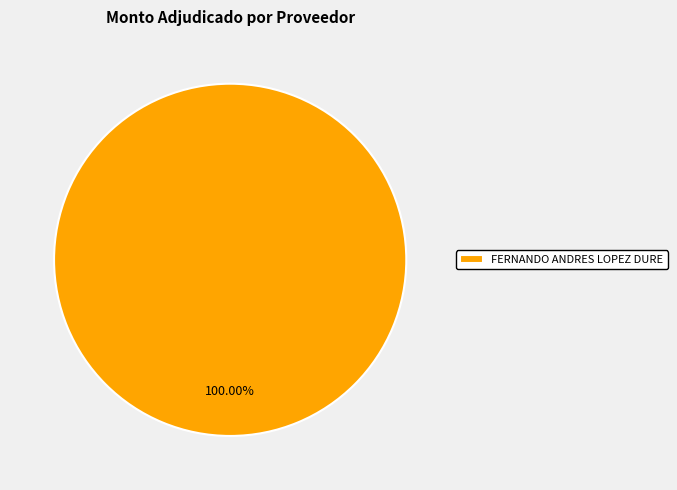

Which slice represents more than half of the pie?

FERNANDO ANDRES LOPEZ DURE